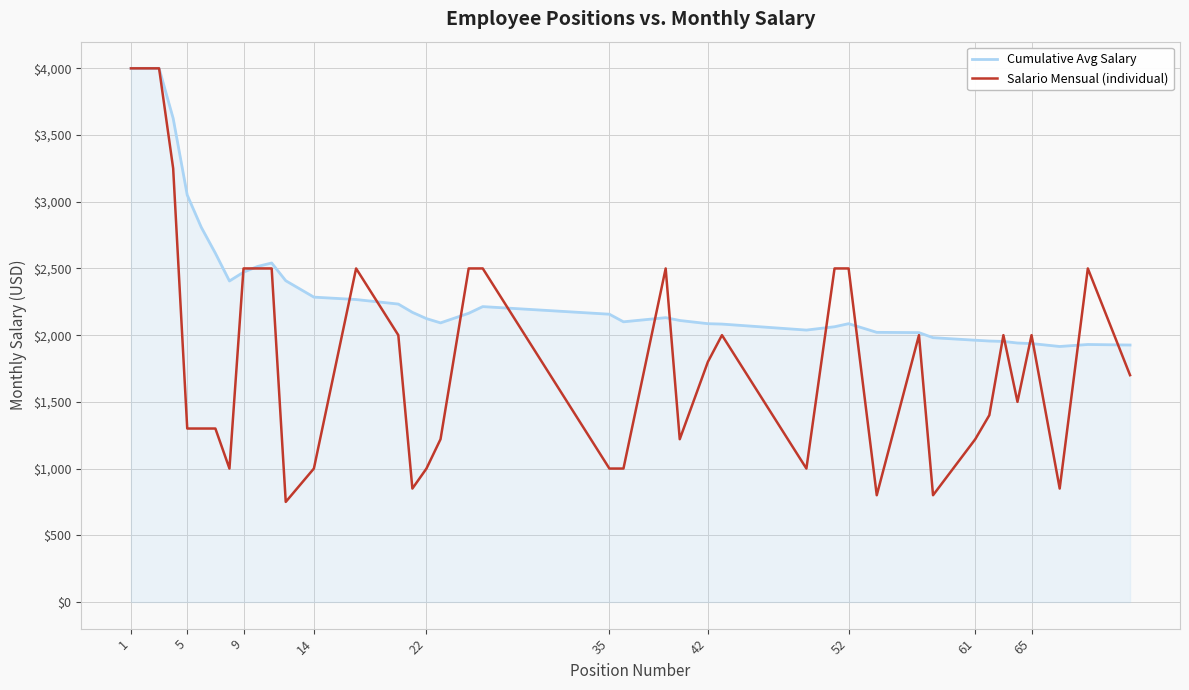

What is the minimum value for Salario Mensual (individual)?

750